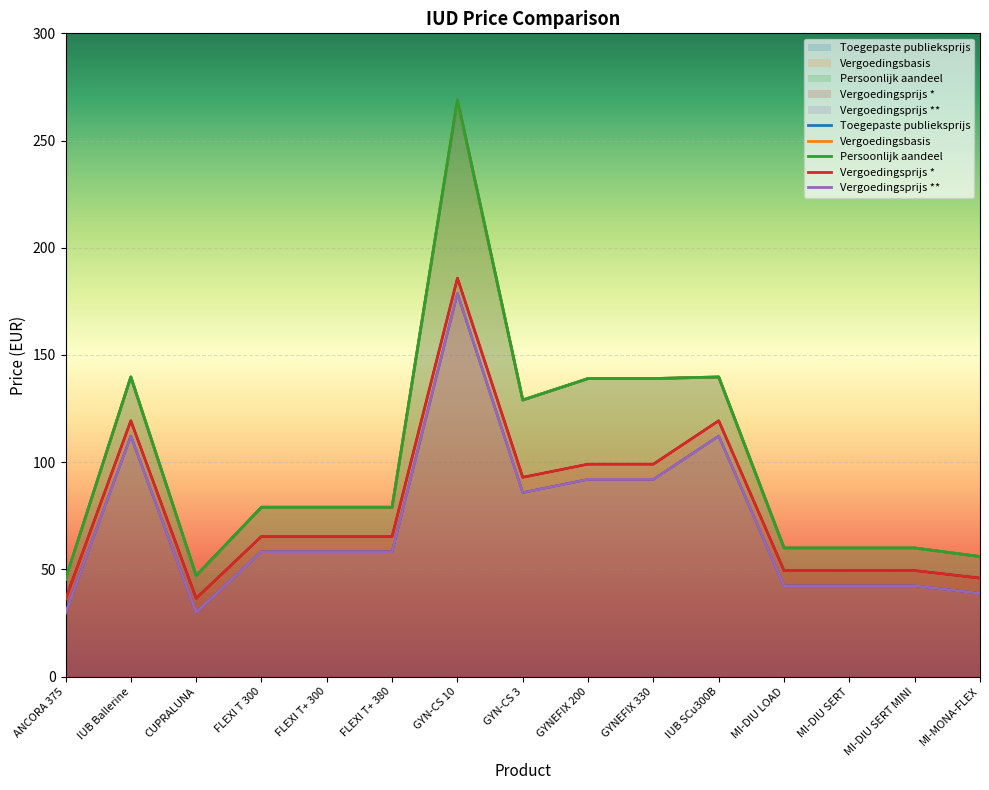

Reading left to right, transcribe all the data shown in this chart.

Toegepaste publieksprijs: ANCORA 375=45.5	IUB Ballerine=139.8	CUPRALUNA=47.1	FLEXI T 300=79.0	FLEXI T+ 300=79.0	FLEXI T+ 380=79.0	GYN-CS 10=269.0	GYN-CS 3=129.0	GYNEFIX 200=139.0	GYNEFIX 330=139.0	IUB SCu300B=139.8	MI-DIU LOAD=60.0	MI-DIU SERT=60.0	MI-DIU SERT MINI=60.0	MI-MONA-FLEX=56.0
Vergoedingsbasis: ANCORA 375=45.5	IUB Ballerine=139.8	CUPRALUNA=47.1	FLEXI T 300=79.0	FLEXI T+ 300=79.0	FLEXI T+ 380=79.0	GYN-CS 10=269.0	GYN-CS 3=129.0	GYNEFIX 200=139.0	GYNEFIX 330=139.0	IUB SCu300B=139.8	MI-DIU LOAD=60.0	MI-DIU SERT=60.0	MI-DIU SERT MINI=60.0	MI-MONA-FLEX=56.0
Persoonlijk aandeel: ANCORA 375=45.5	IUB Ballerine=139.8	CUPRALUNA=47.1	FLEXI T 300=79.0	FLEXI T+ 300=79.0	FLEXI T+ 380=79.0	GYN-CS 10=269.0	GYN-CS 3=129.0	GYNEFIX 200=139.0	GYNEFIX 330=139.0	IUB SCu300B=139.8	MI-DIU LOAD=60.0	MI-DIU SERT=60.0	MI-DIU SERT MINI=60.0	MI-MONA-FLEX=56.0
Vergoedingsprijs *: ANCORA 375=36.1	IUB Ballerine=119.3	CUPRALUNA=36.5	FLEXI T 300=65.4	FLEXI T+ 300=65.4	FLEXI T+ 380=65.4	GYN-CS 10=185.8	GYN-CS 3=93.0	GYNEFIX 200=99.1	GYNEFIX 330=99.1	IUB SCu300B=119.3	MI-DIU LOAD=49.5	MI-DIU SERT=49.5	MI-DIU SERT MINI=49.5	MI-MONA-FLEX=46.0
Vergoedingsprijs **: ANCORA 375=29.7	IUB Ballerine=112.2	CUPRALUNA=30.0	FLEXI T 300=58.3	FLEXI T+ 300=58.3	FLEXI T+ 380=58.3	GYN-CS 10=178.7	GYN-CS 3=85.8	GYNEFIX 200=92.0	GYNEFIX 330=92.0	IUB SCu300B=112.2	MI-DIU LOAD=42.4	MI-DIU SERT=42.4	MI-DIU SERT MINI=42.4	MI-MONA-FLEX=38.9